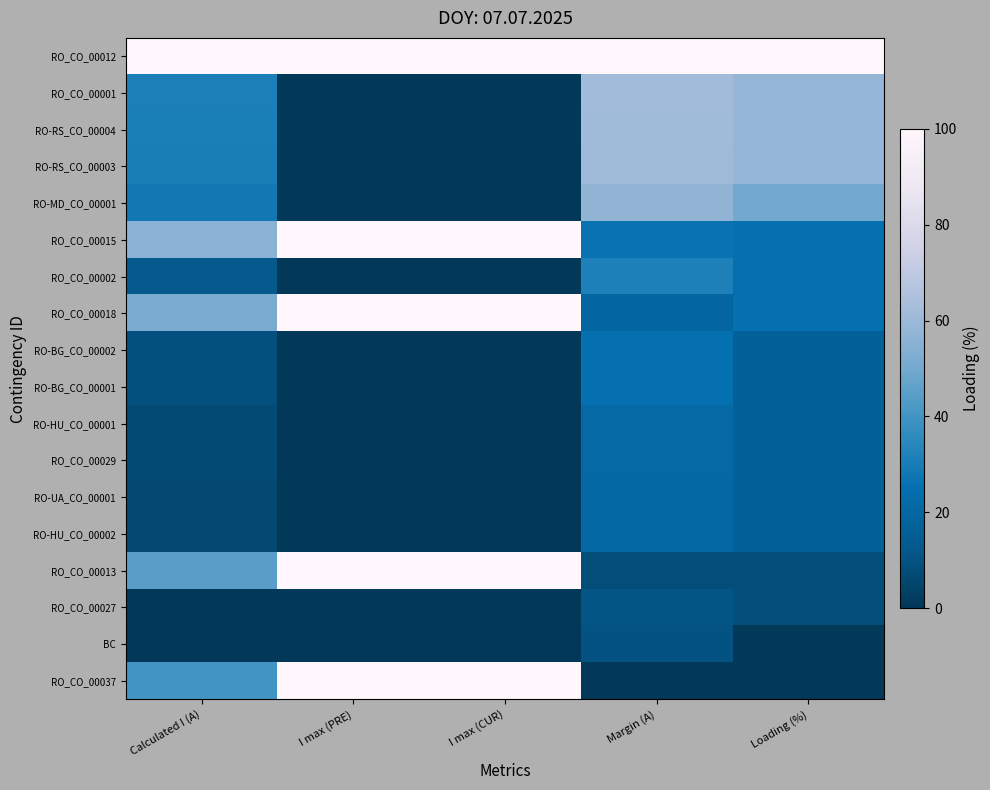

At which category does the chart reach its peak across all series?

Calculated I (A)